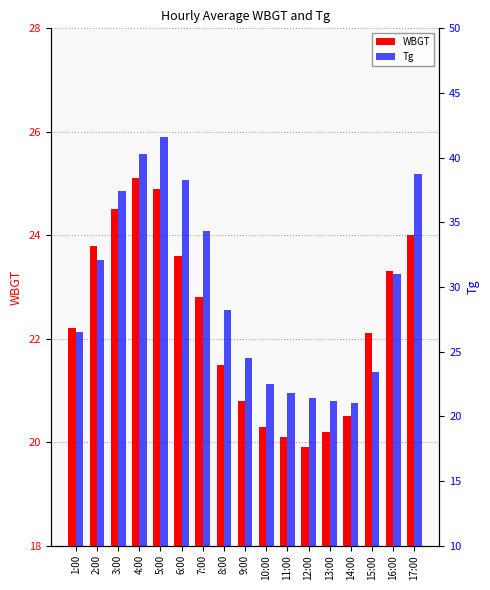

How many data points in WBGT are above 22?

10